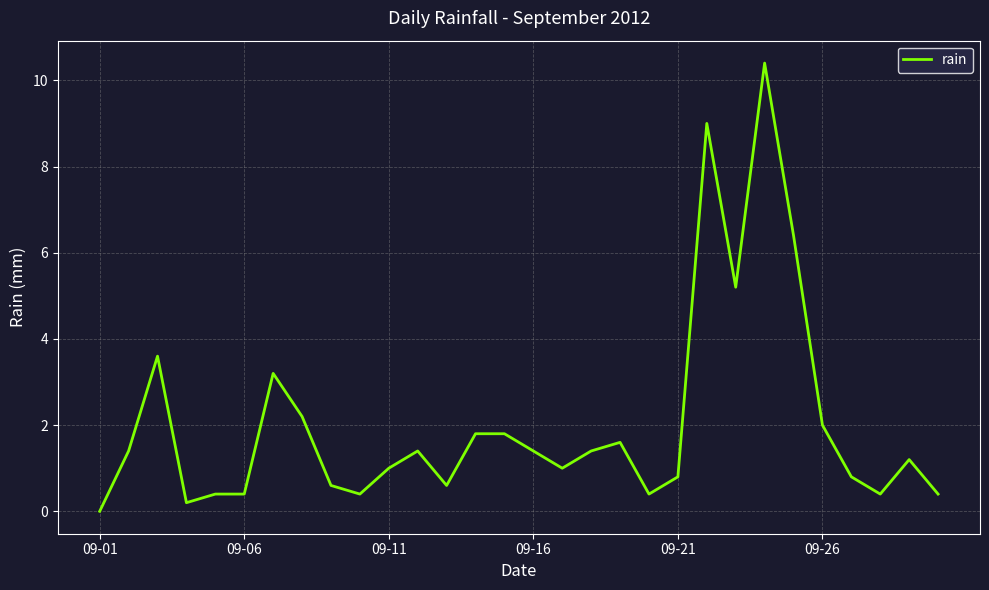

What is the difference between the maximum and minimum values?

10.4